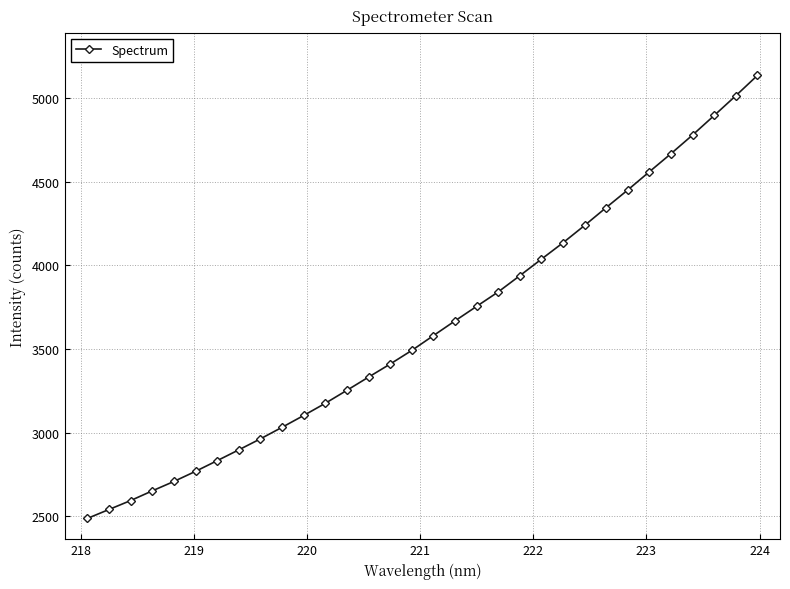

What is the value of the 30th point from the left?

4894.9